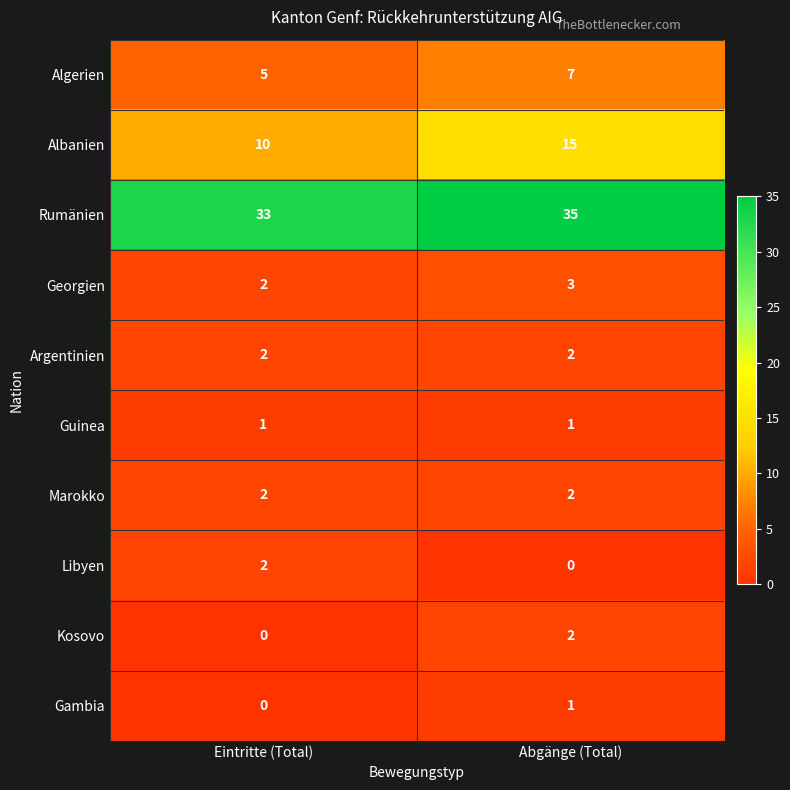

What is the difference between the highest and lowest values at Abgänge (Total)?

35